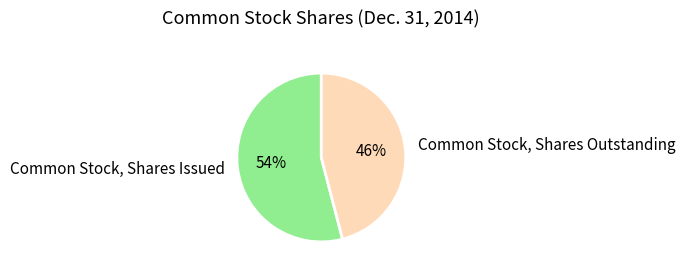

To the nearest percent, what portion does Common Stock, Shares Issued represent?

54%